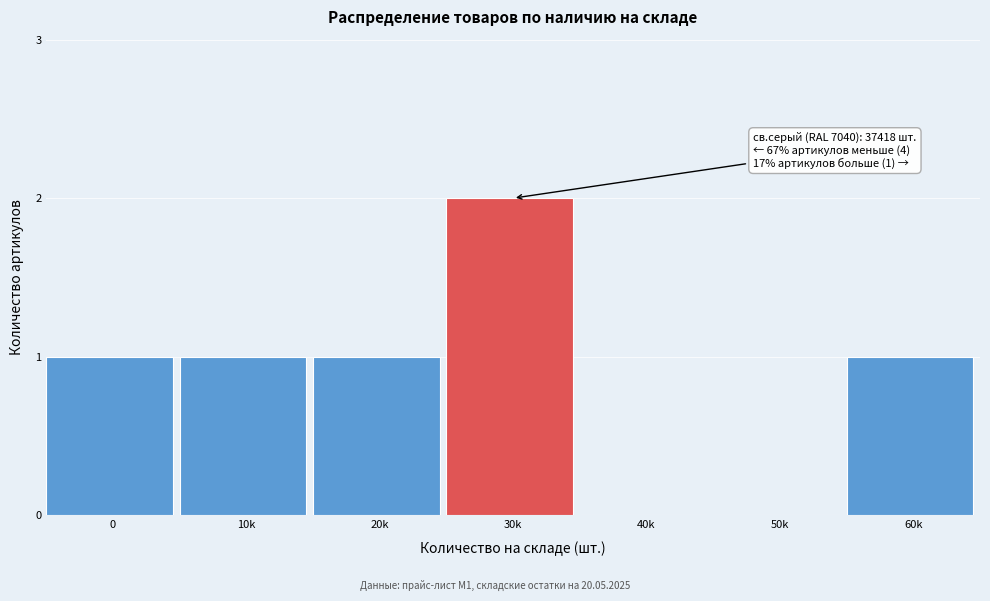

Reading right to left, extract all data points from this chart.

60k=1	50k=0	40k=0	30k=2	20k=1	10k=1	0=1